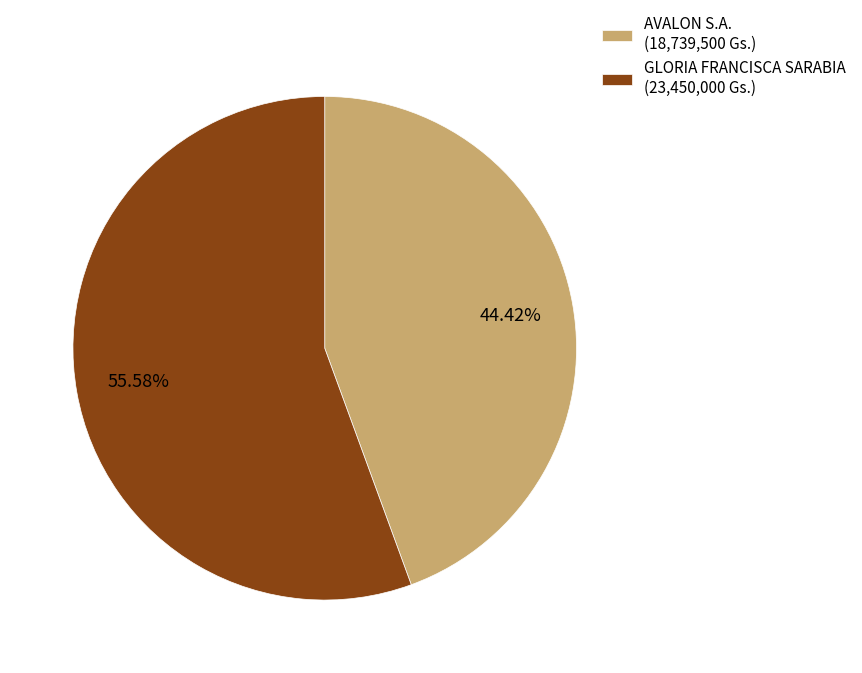

Is it true that GLORIA FRANCISCA SARABIA is 48% of the pie?

False